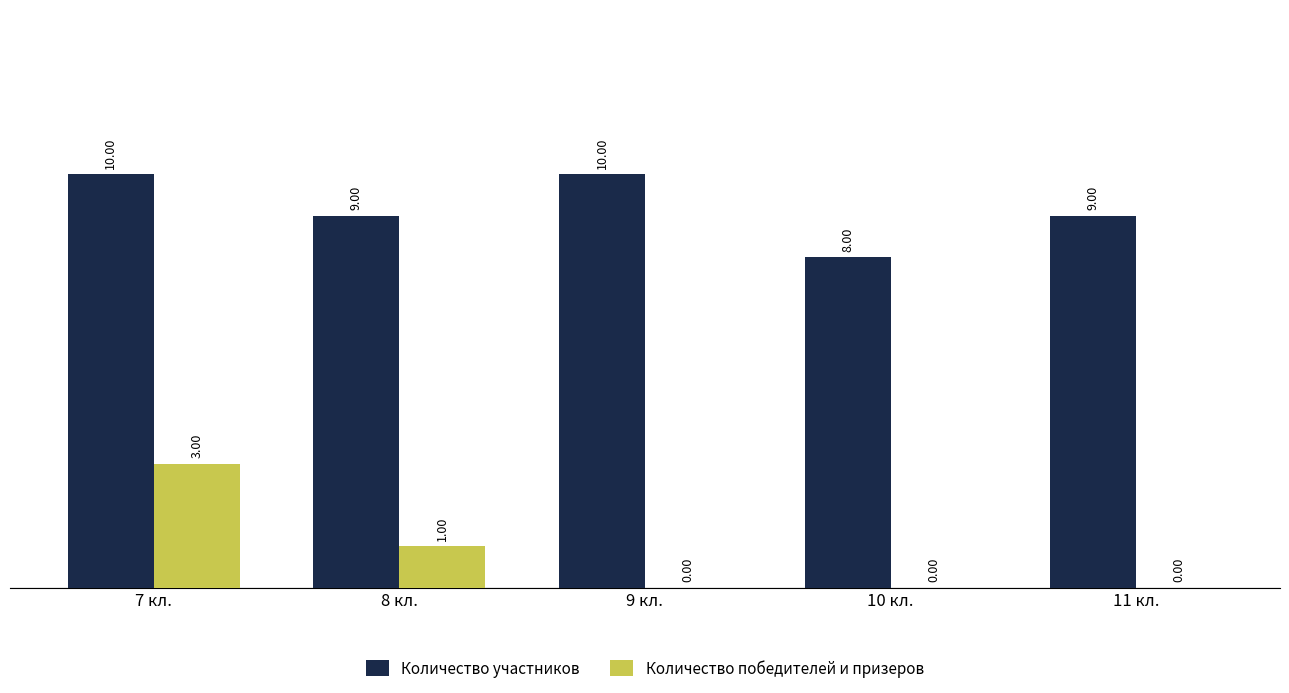

True or false: Количество участников has a value of 13 at 9 кл..

False